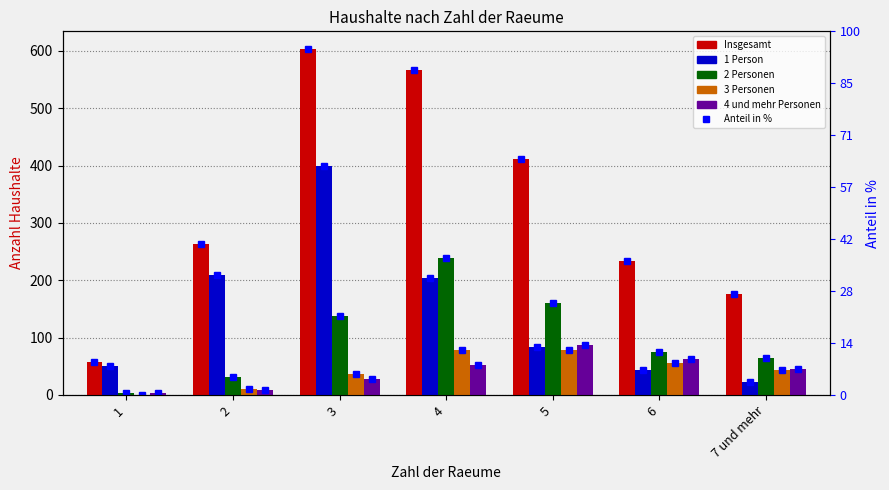

The value of 4 und mehr Personen at 6 is 35. True or false?

False